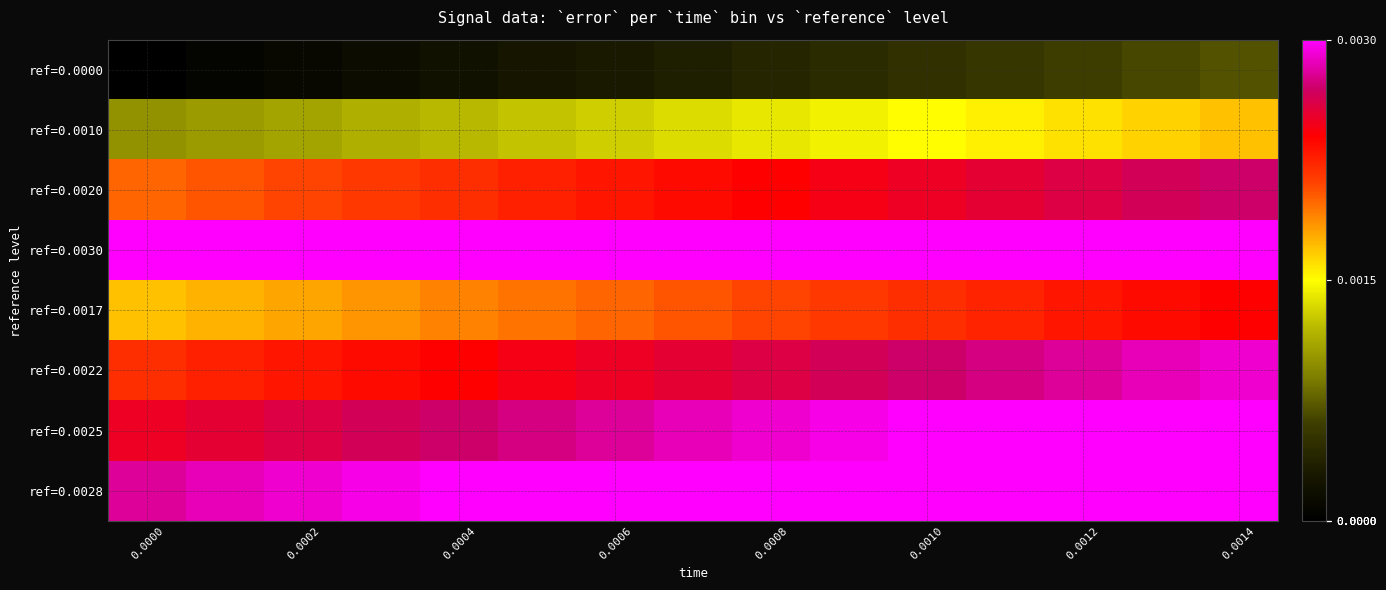

List the series in order of their peak value, highest first.

ref=0.0030, ref=0.0028, ref=0.0025, ref=0.0022, ref=0.0020, ref=0.0017, ref=0.0010, ref=0.0000